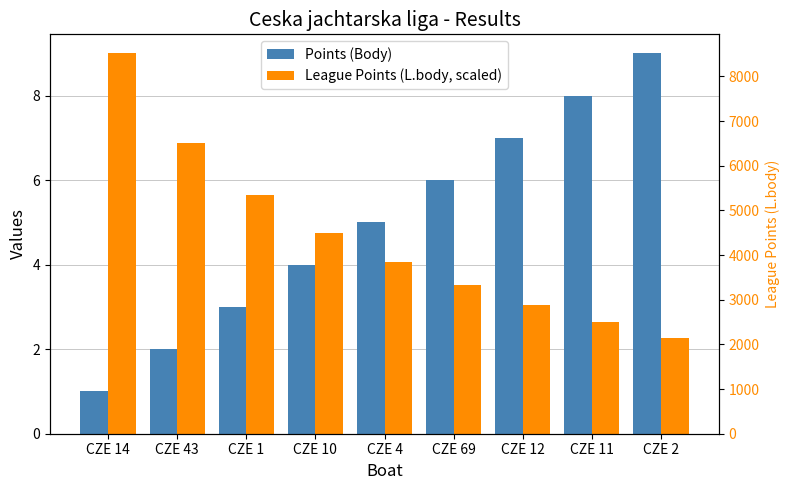

Does the chart contain any negative values?

No